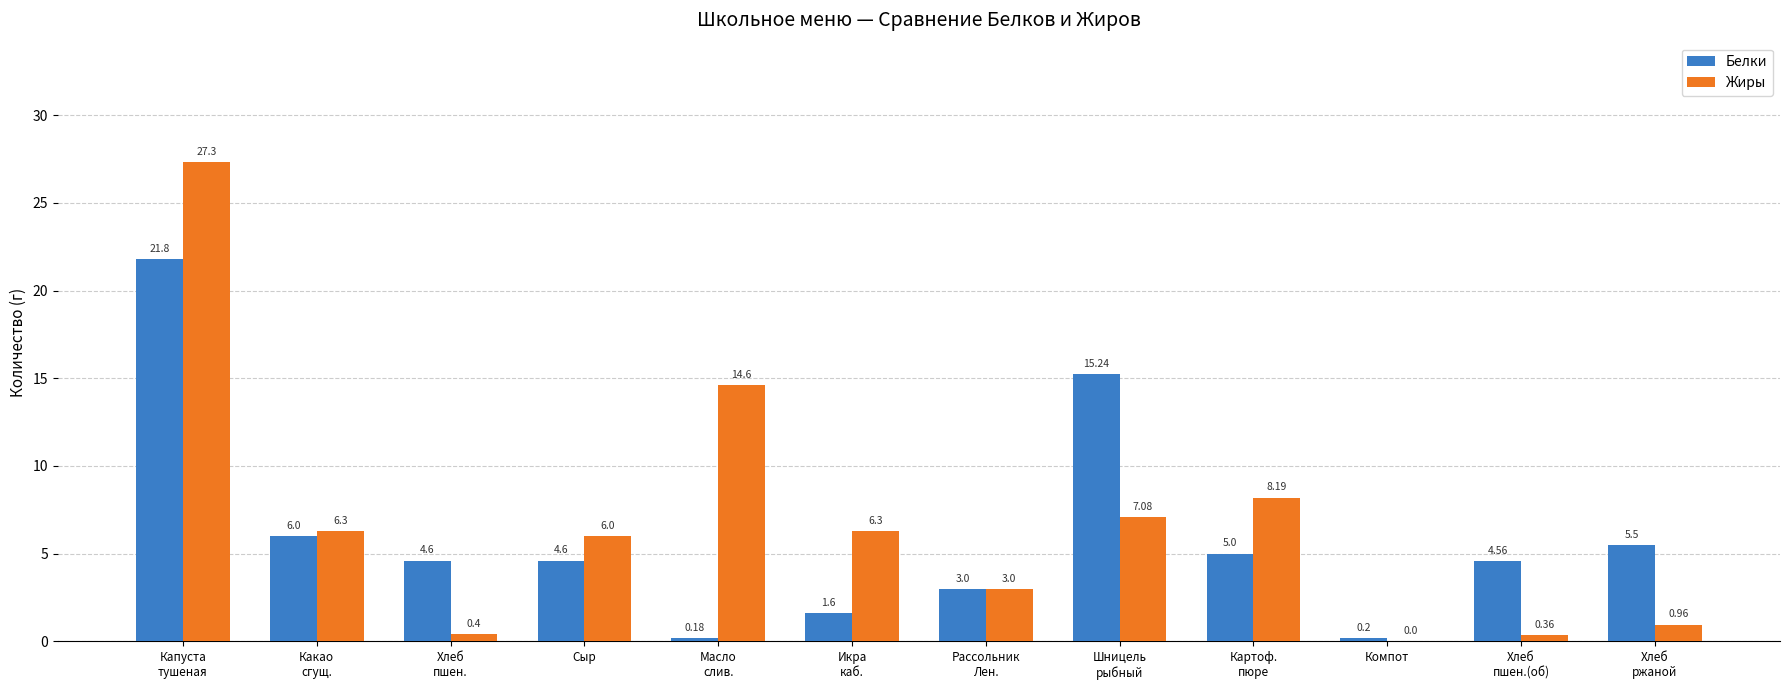

How many data points does each series have?

12